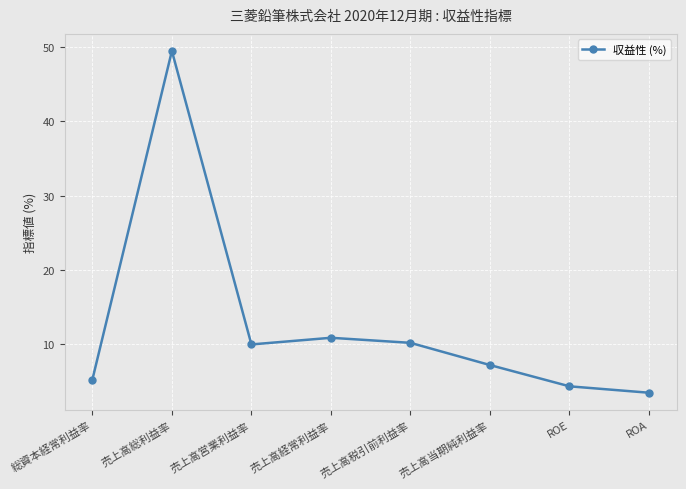

How many lines are shown in the chart?

1